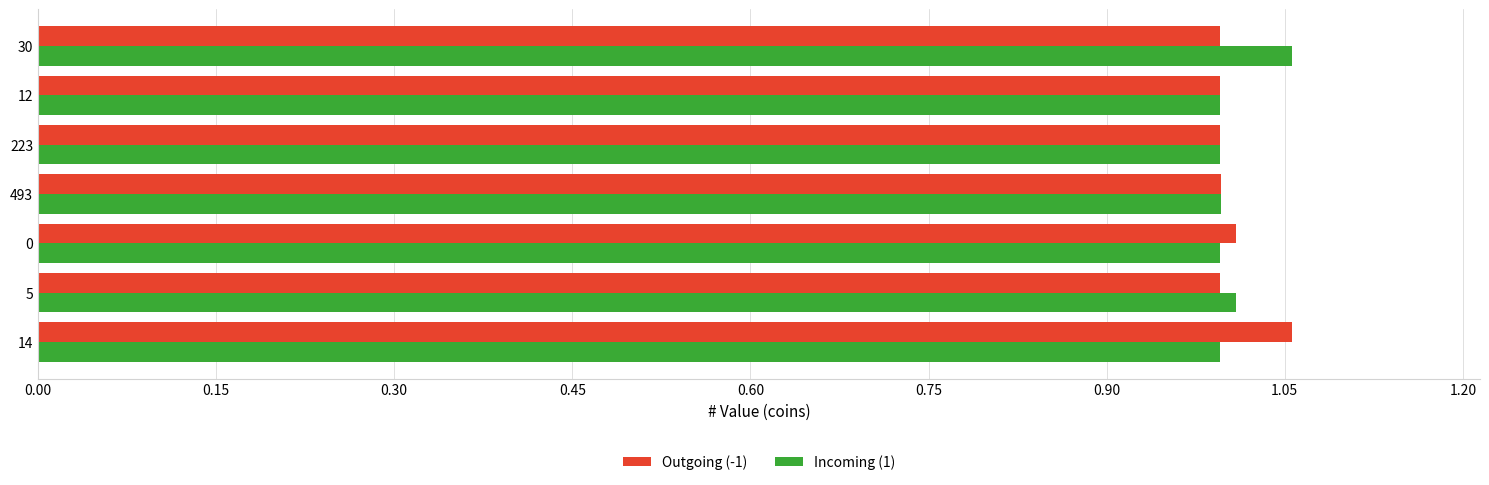

What is the sum of all Incoming (1) values?

7.0